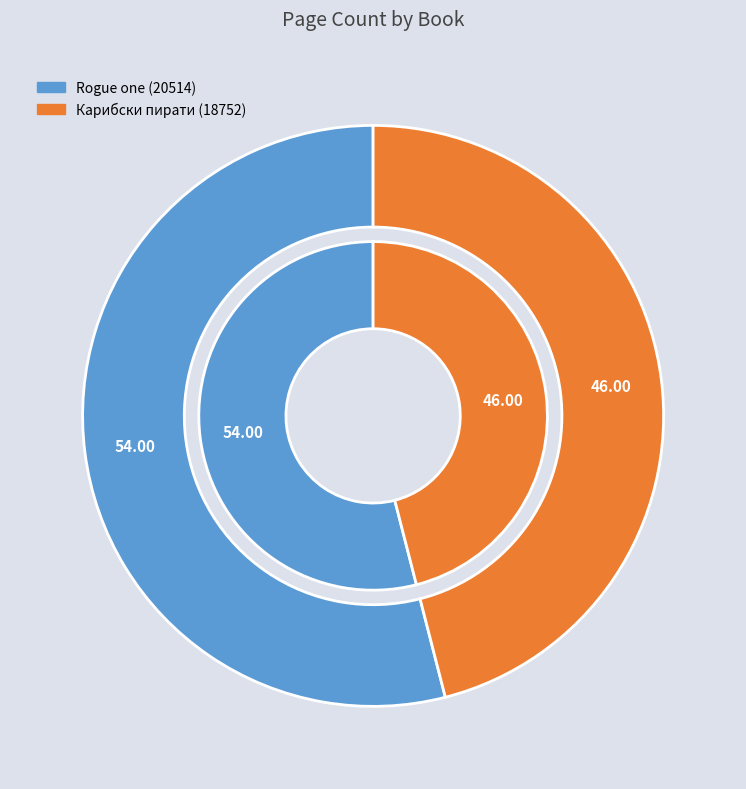

Combined, what portion of the pie is Rogue one (20514) and Карибски пирати (18752)?

100.0%